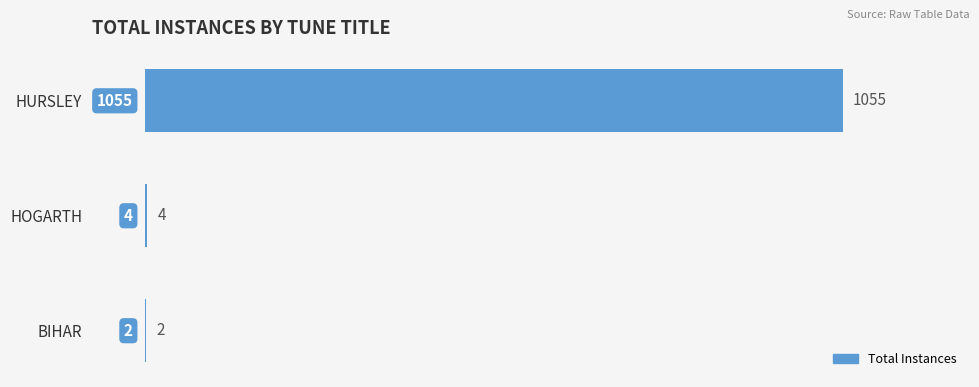

The value at HOGARTH is 4. True or false?

True